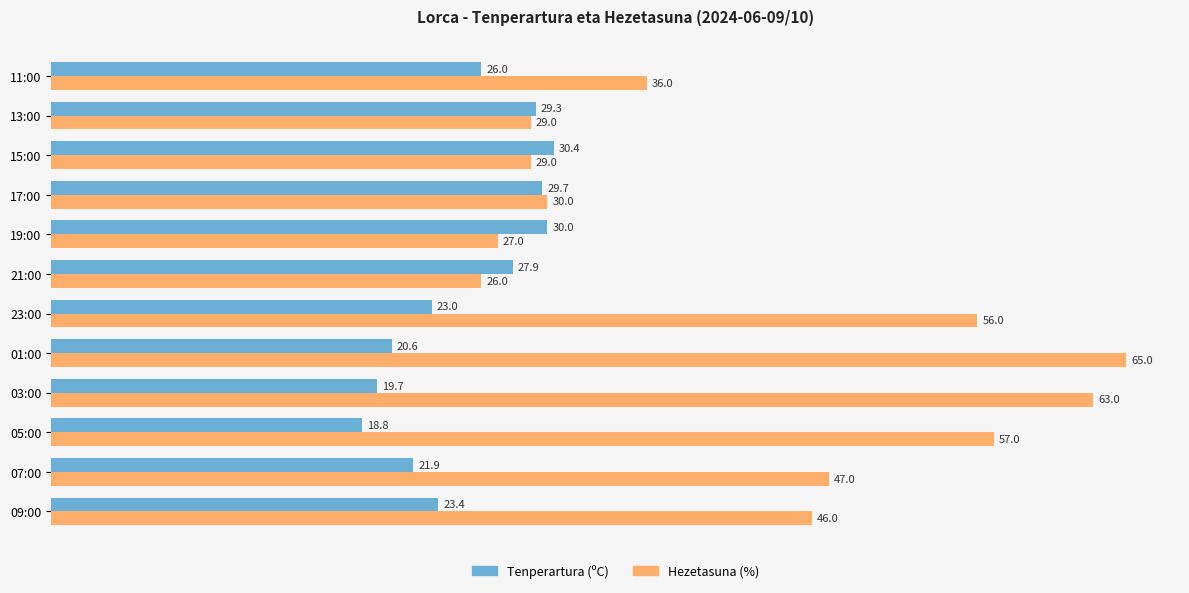

Which series changed the most between 07:00 and 15:00?

Hezetasuna (%)